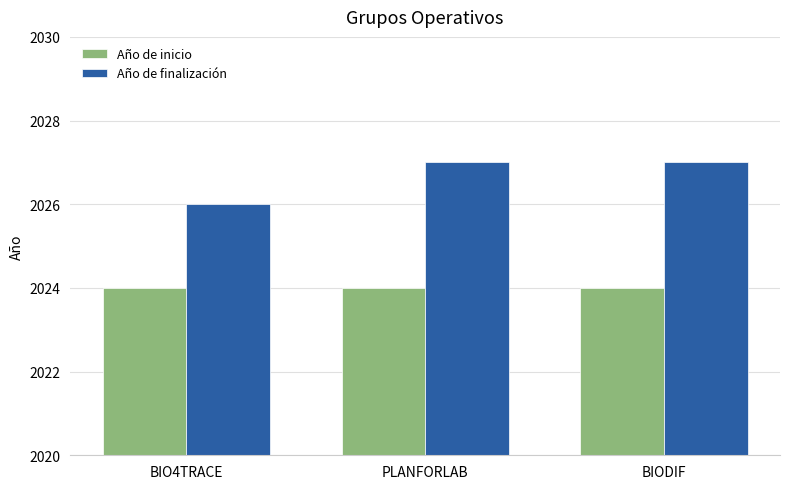

Which series has the largest range (max minus min)?

Año de finalización